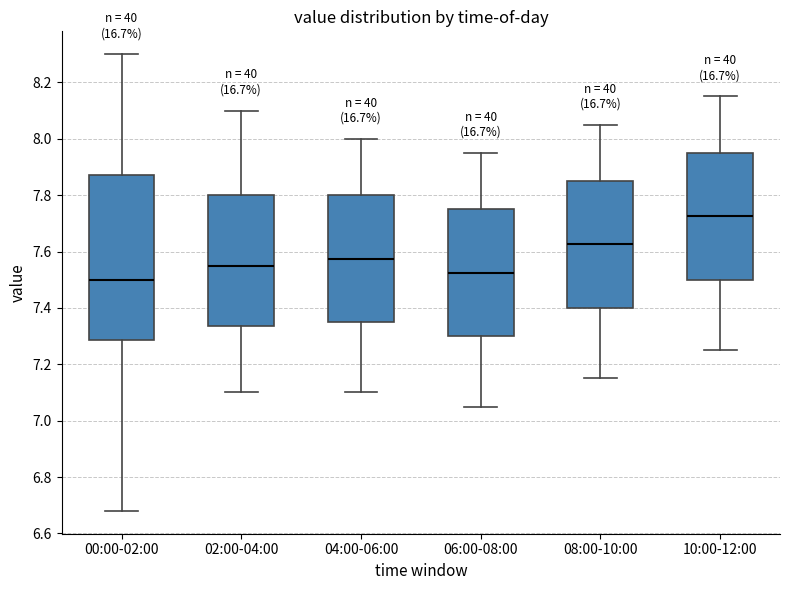

Reading left to right, read every box against the y-axis: the position of its median line, the range the box covers, and the ends of its whiskers. The values are not printed on the chart, so give them approximately, as read against the axis.

00:00-02:00: median 7.50, box 7.28 to 7.88, whiskers 6.68 to 8.30
02:00-04:00: median 7.56, box 7.34 to 7.80, whiskers 7.10 to 8.10
04:00-06:00: median 7.58, box 7.36 to 7.80, whiskers 7.10 to 8.00
06:00-08:00: median 7.52, box 7.30 to 7.76, whiskers 7.06 to 7.96
08:00-10:00: median 7.62, box 7.40 to 7.86, whiskers 7.16 to 8.06
10:00-12:00: median 7.72, box 7.50 to 7.96, whiskers 7.26 to 8.16